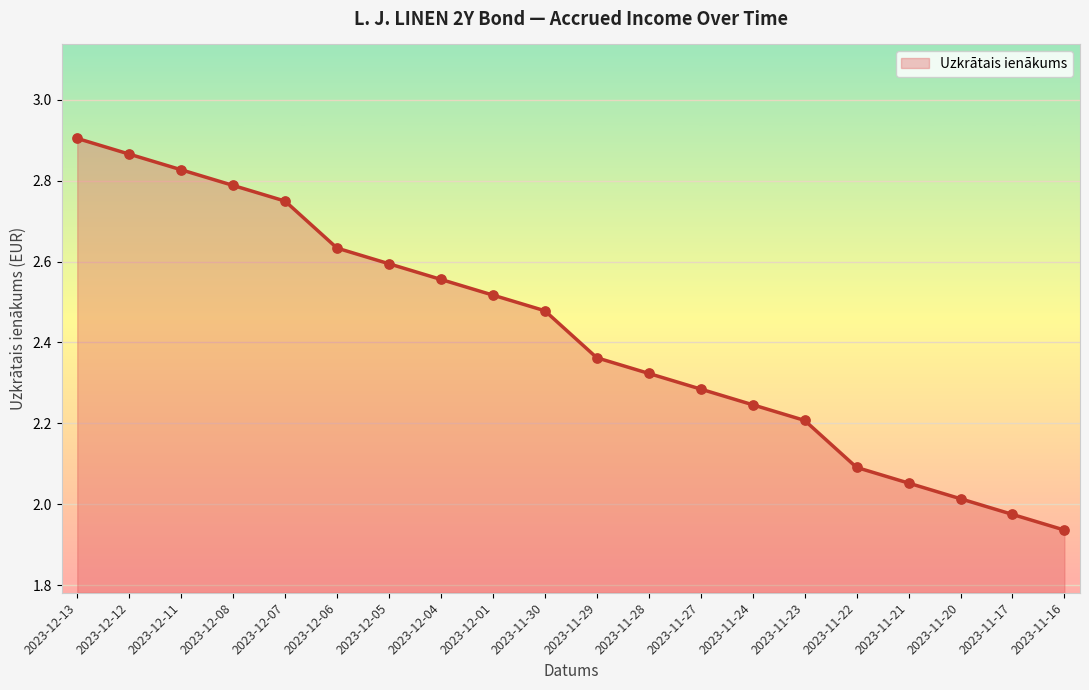

Between 2023-12-13 and 2023-11-16, which is larger?

2023-12-13